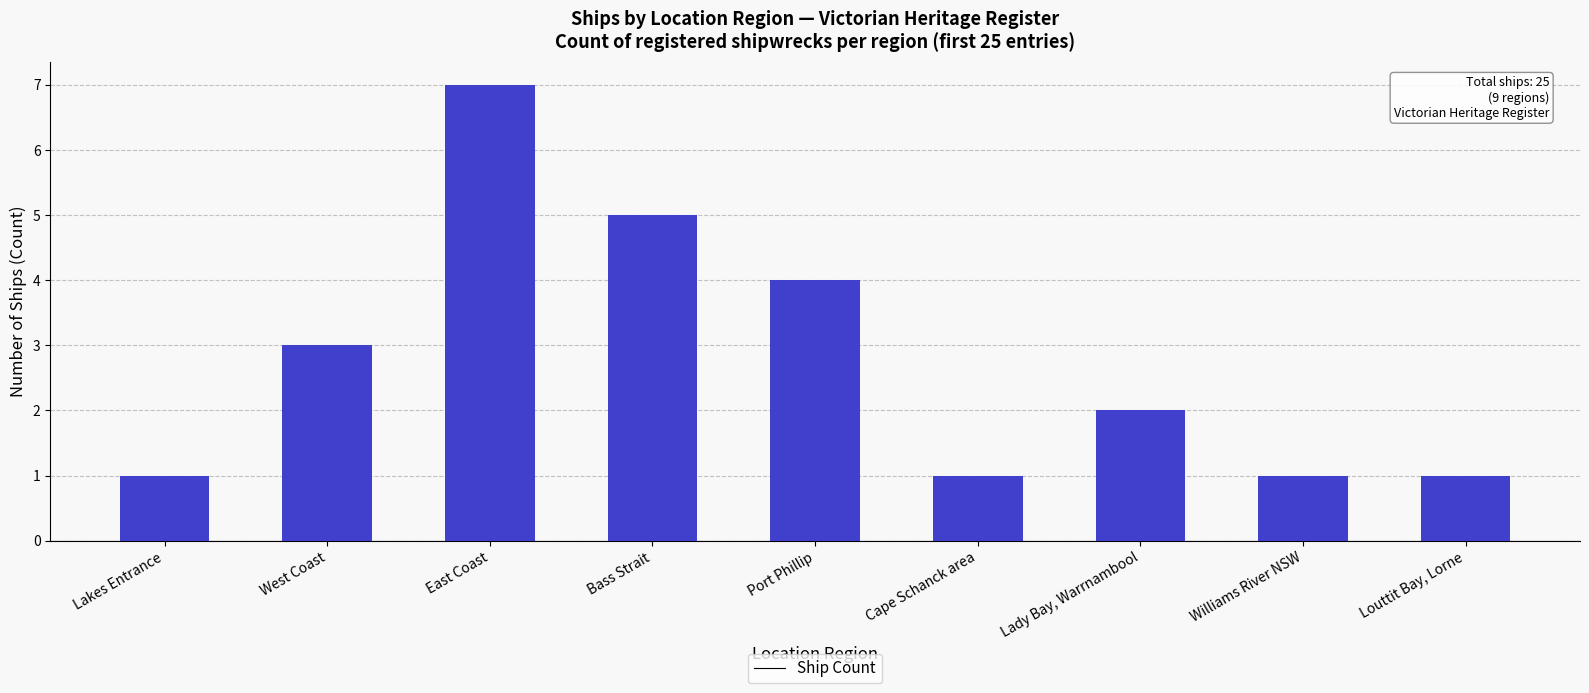

How many values are below 2?

4